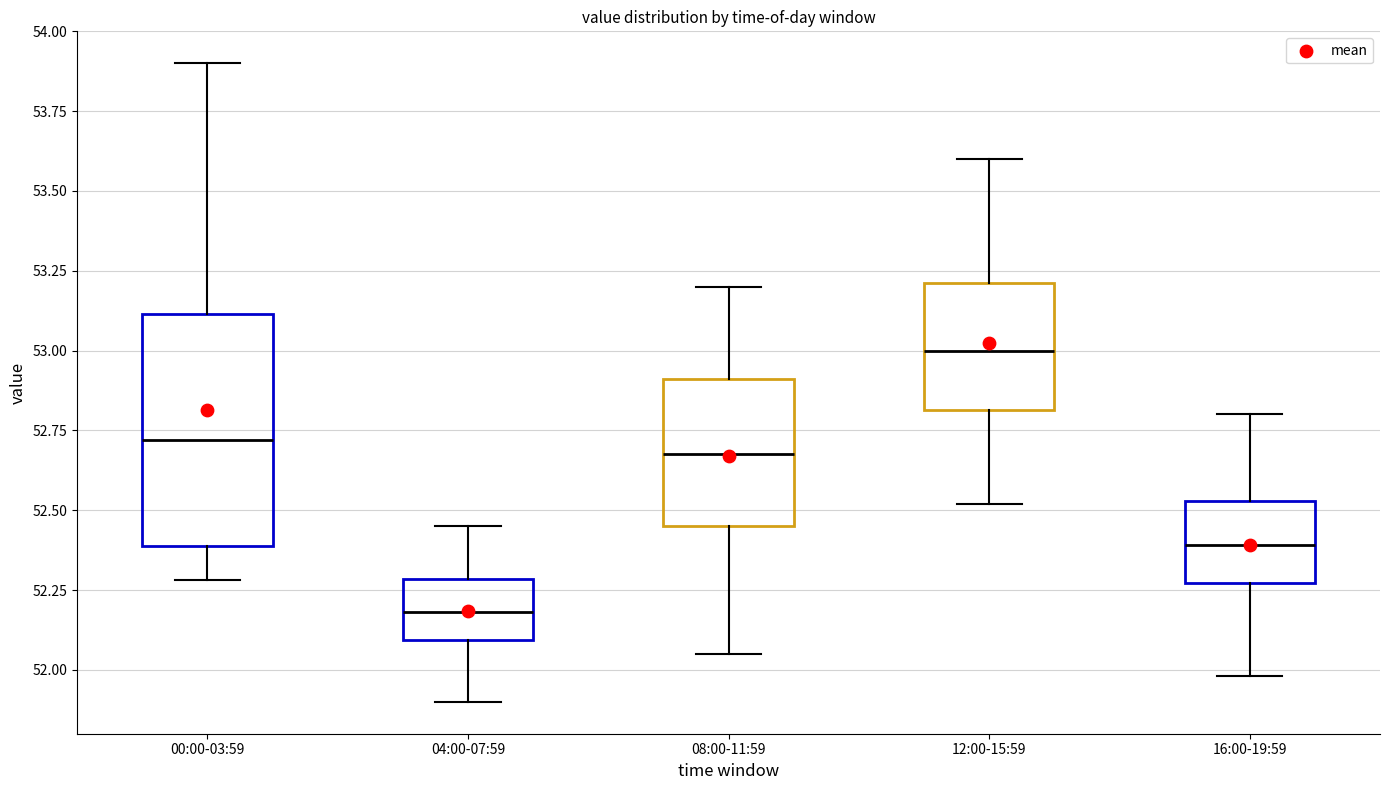

Which box is the tallest, from its lower edge to its upper edge?

00:00-03:59